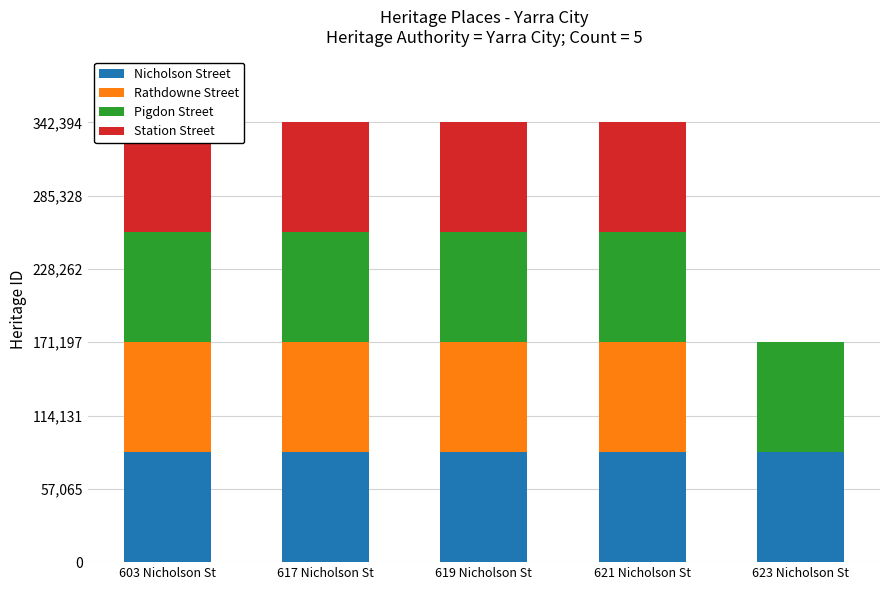

What is the highest value of the Nicholson Street series?

85580